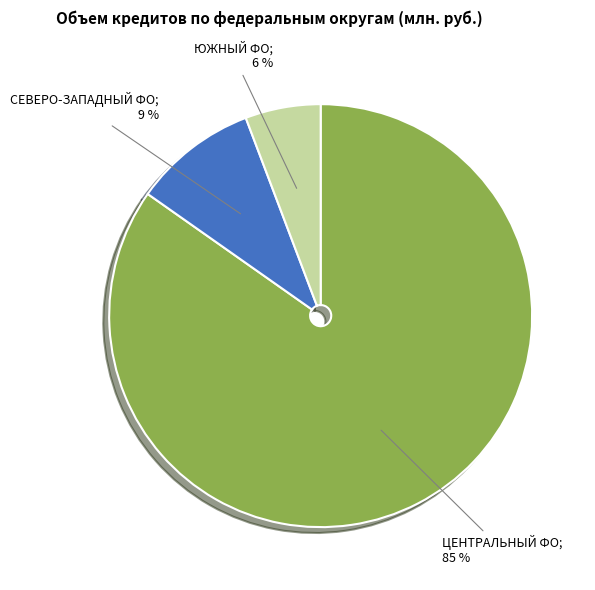

Does any single category account for the majority?

Yes